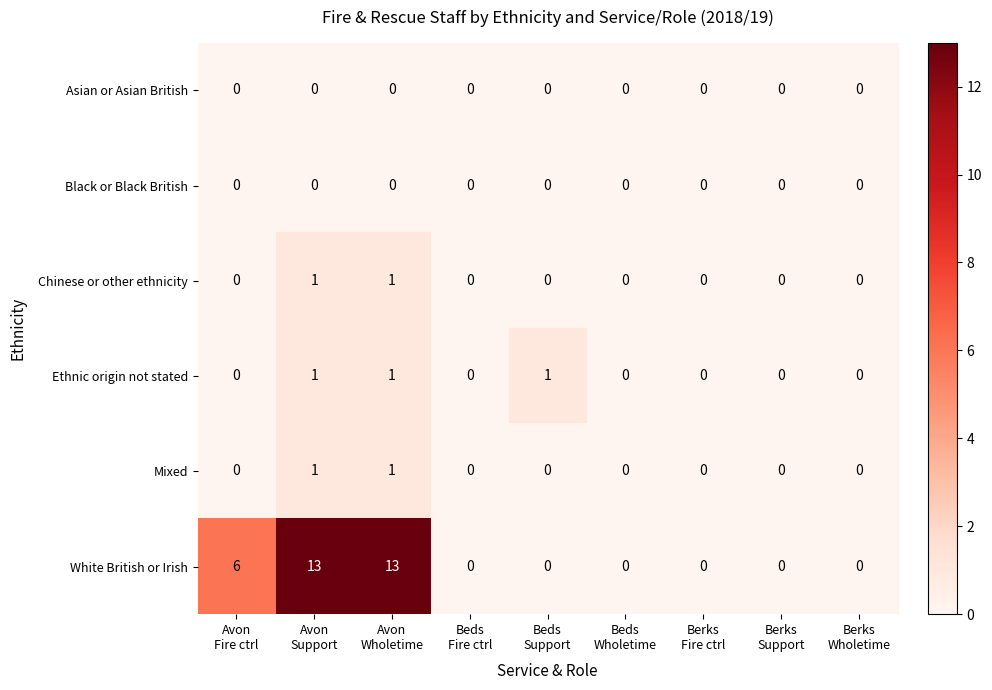

Count the Mixed values in the range 0 to 1.

9